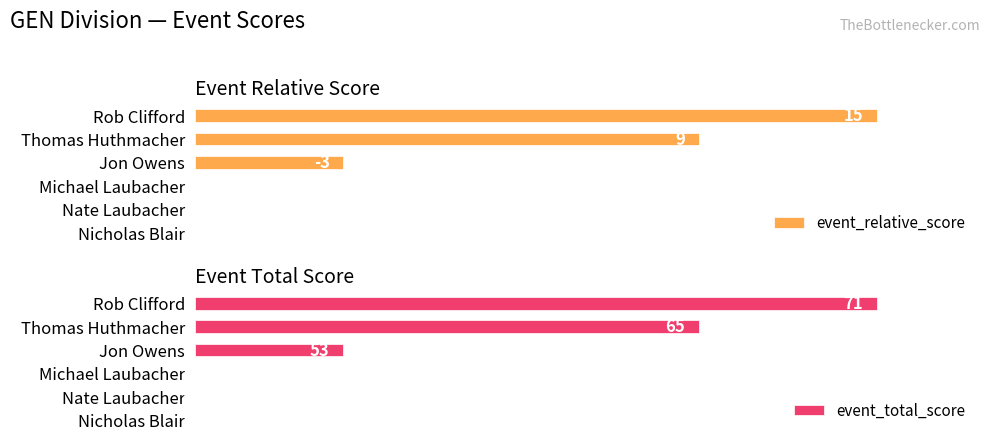

Rank the series by their maximum value, from lowest to highest.

event_relative_score, event_total_score